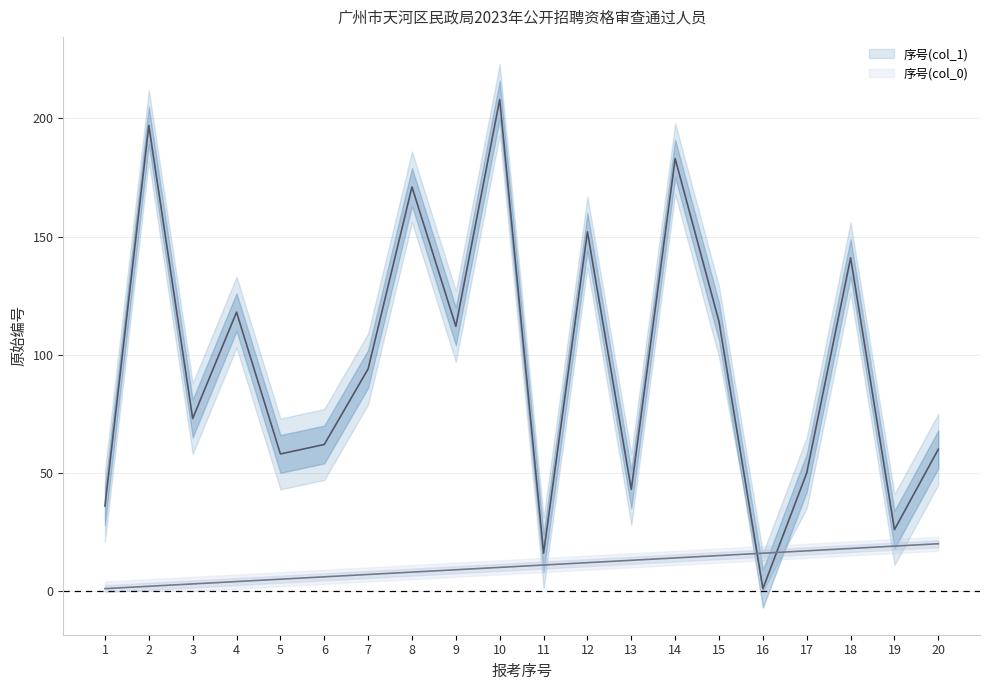

The value of 序号(col_1) at 13 is 71. True or false?

False